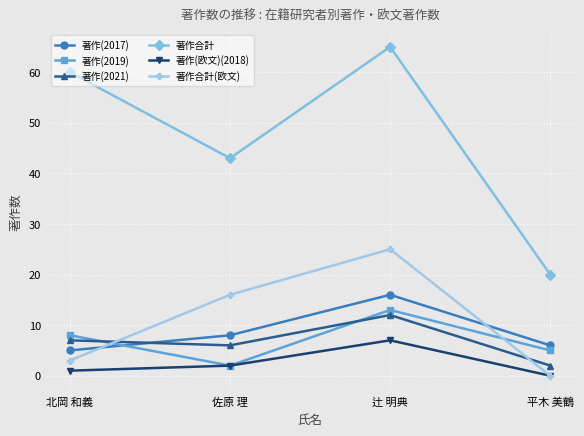

What is the value of the 著作(2021) point at the 3rd from the left?

12